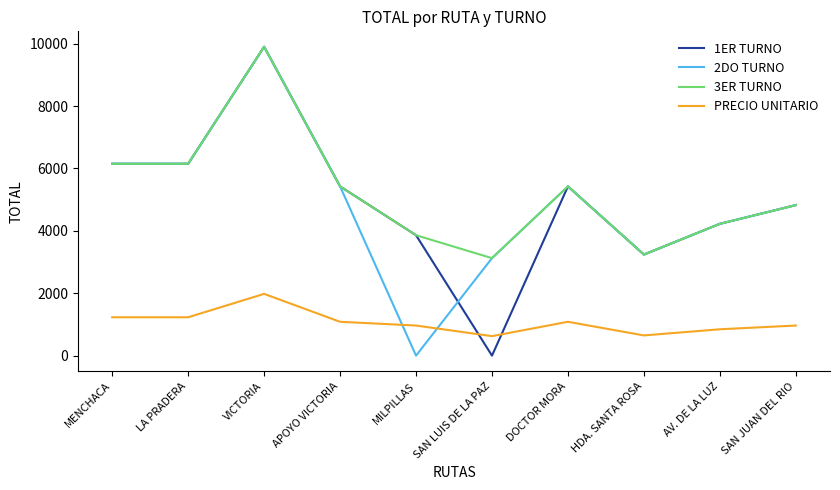

Is it true that 1ER TURNO equals 1758 at SAN JUAN DEL RIO?

False